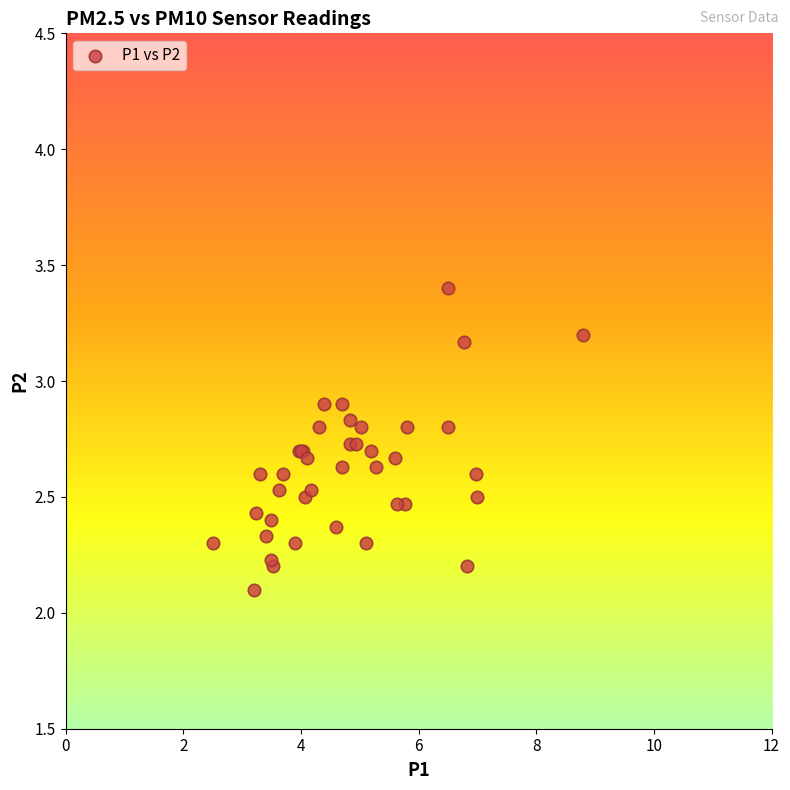

What Y value in the scatter plot is closest to 2?

2.1